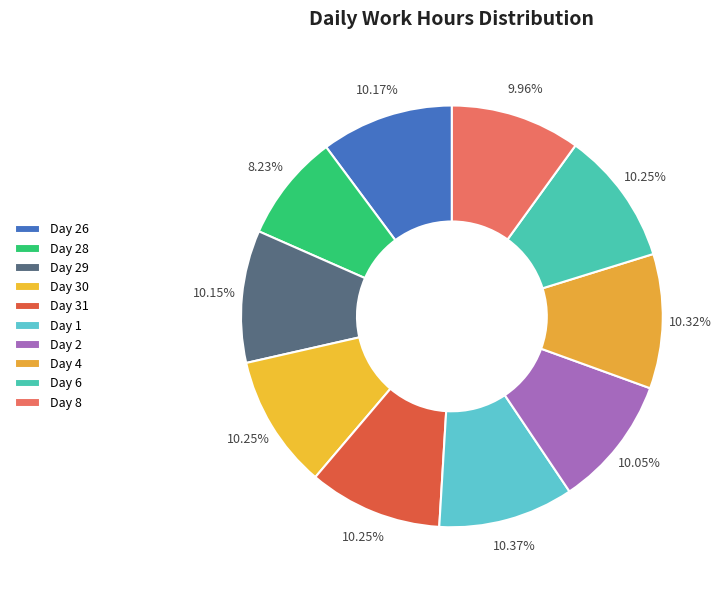

Count the number of slices in the pie.

10